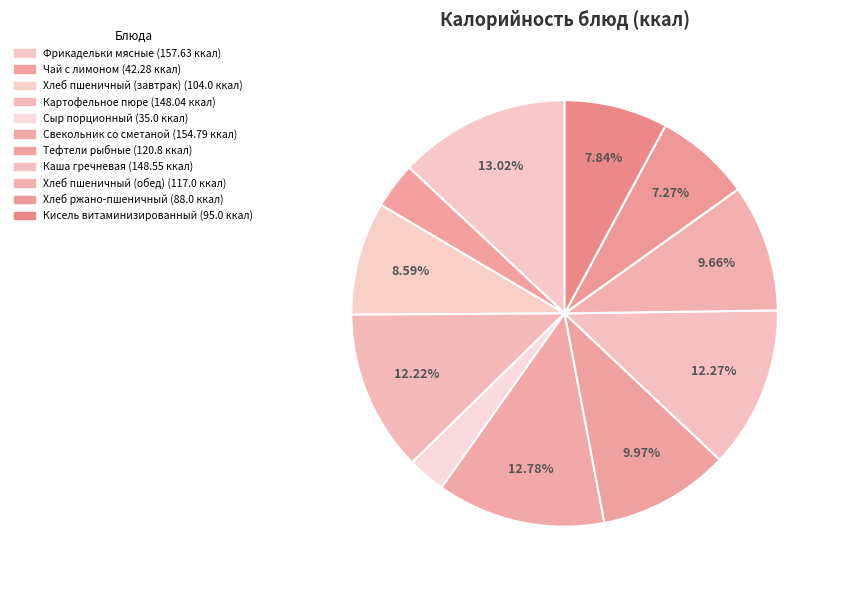

Rank the categories by value from highest to lowest.

Фрикадельки мясные с томатным соусом, Свекольник со сметаной, Каша гречневая вязкая с маслом, Картофельное пюре, Тефтели рыбные с томатным соусом, Хлеб пшеничный обогащенный витаминами (обед), Хлеб пшеничный обогащенный витаминами (завтрак), Витаминизированный кисель, Хлеб ржано-пшеничный, Чай с лимоном и сахаром, Сыр порционный